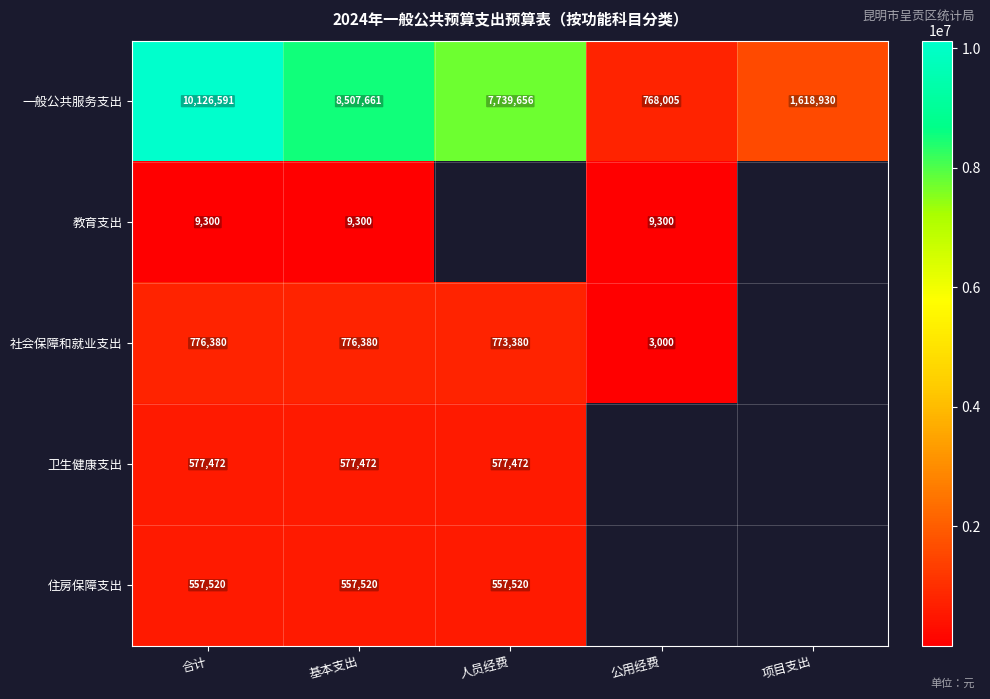

What is the difference between the highest and lowest values at 公用经费?

765005.3